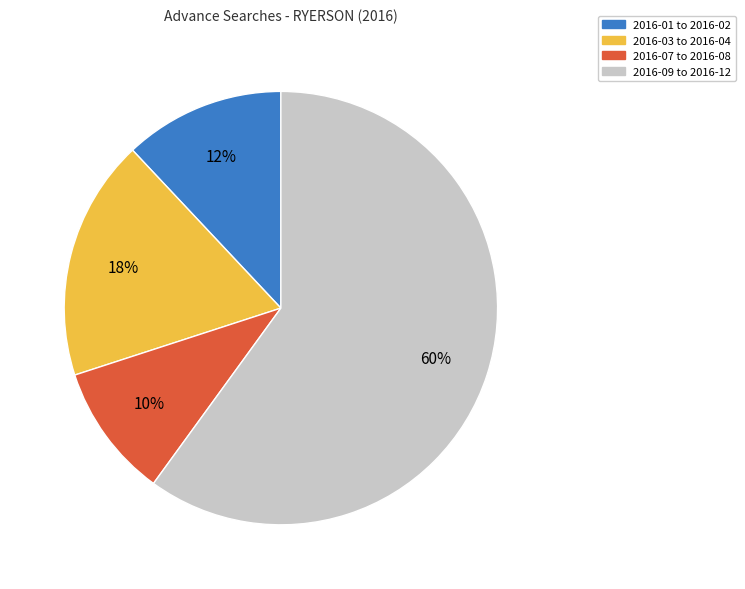

Which category has the smallest portion of the pie?

2016-07 to 2016-08